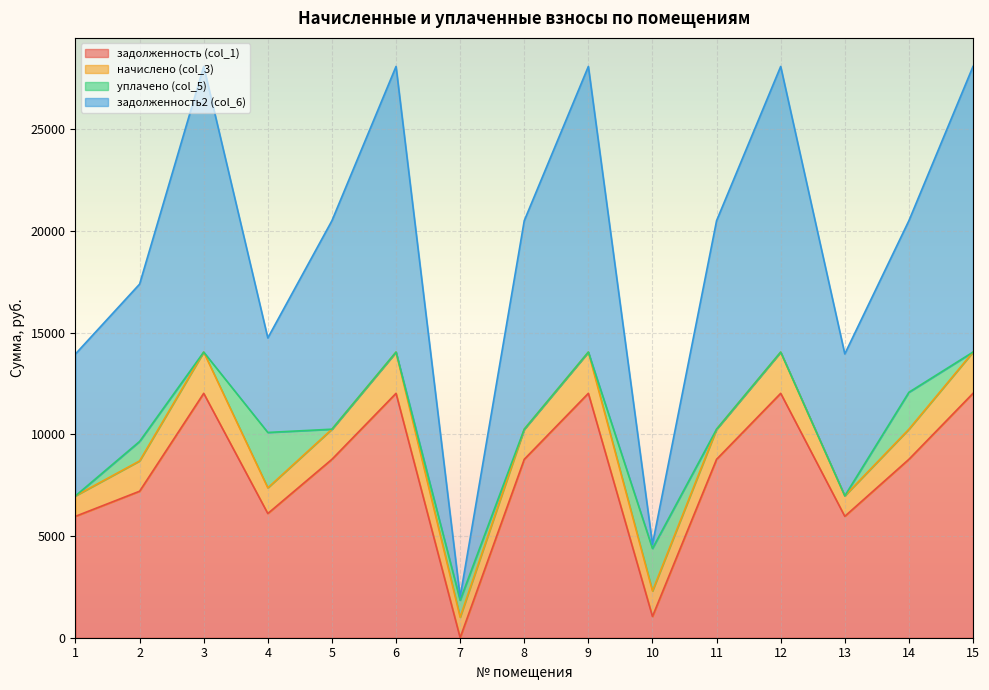

What is the total value across all series at 12?

28094.9